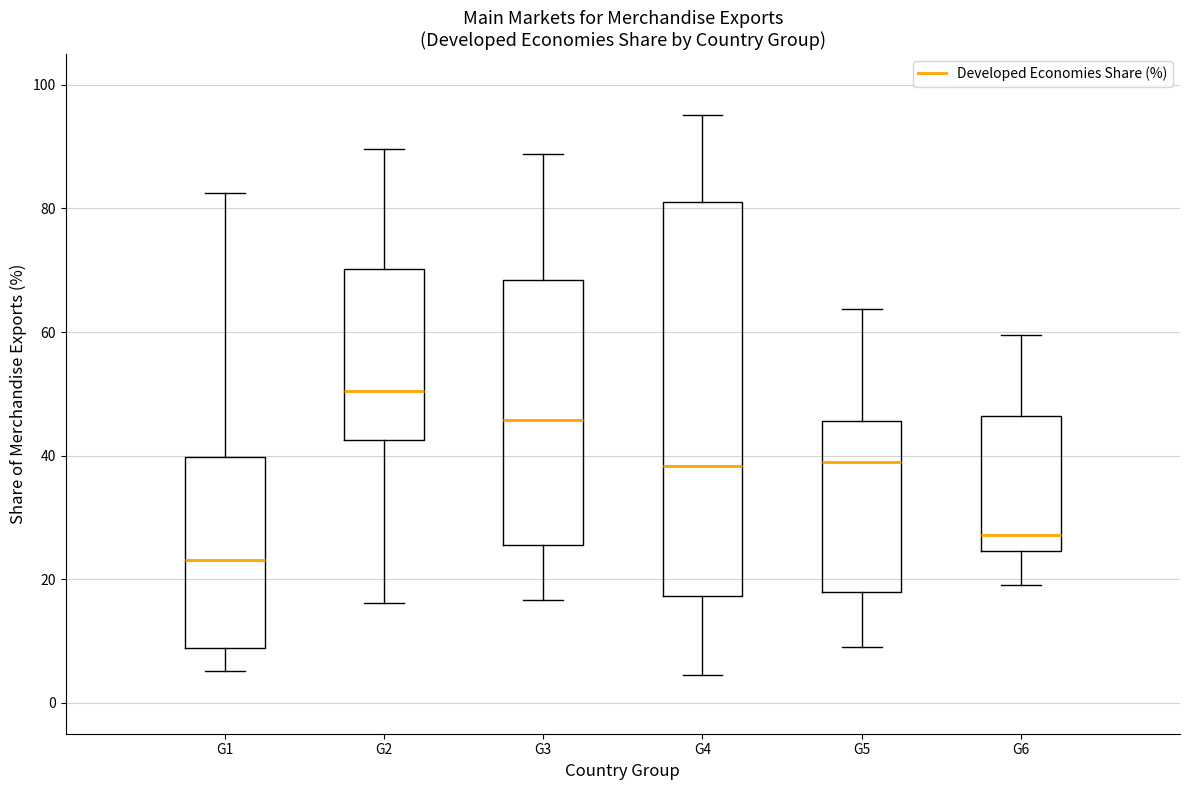

Which box has the lowest median line?

G1